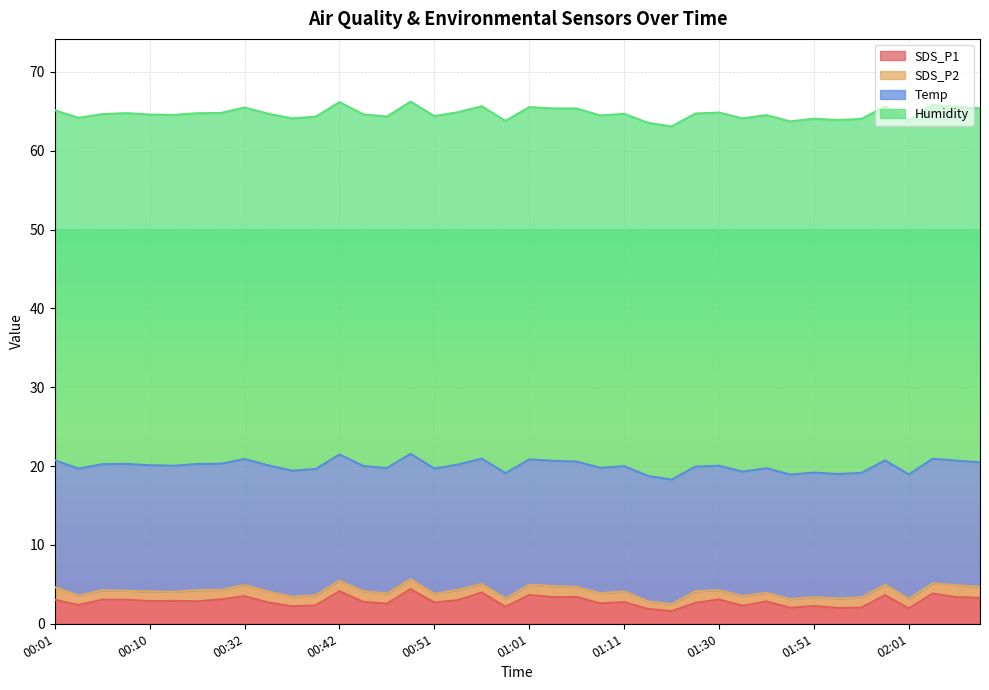

Is the value of Temp at 00:42 greater than the value of SDS_P1 at 01:53?

Yes